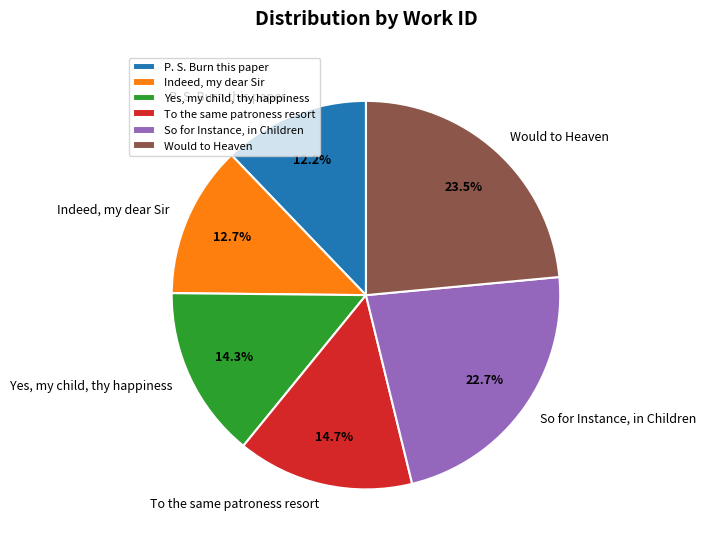

Is there a majority slice in this chart?

No